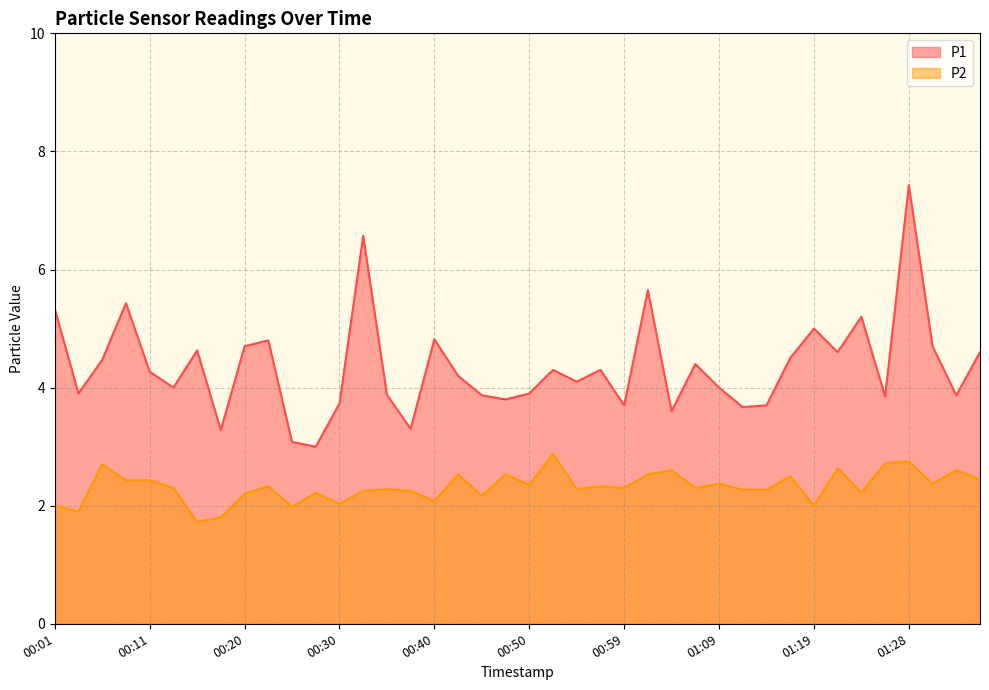

What are all the series names shown in the legend?

P1, P2